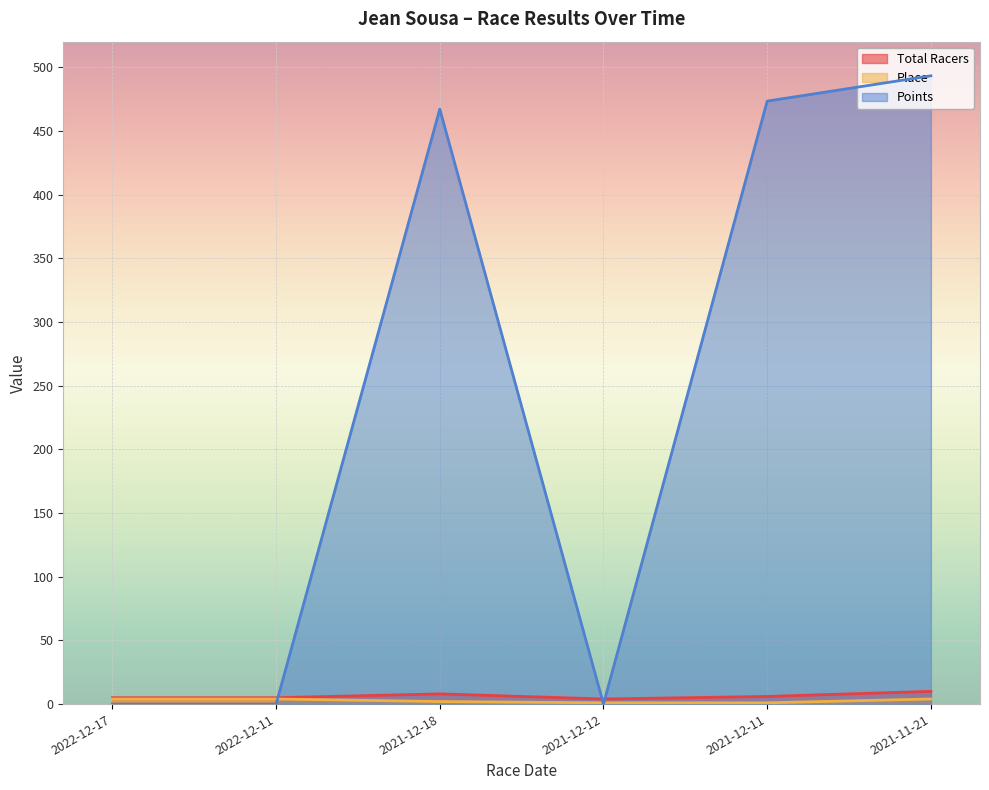

At 2021-12-11, list the series in order from largest to smallest.

Points, Total Racers, Place